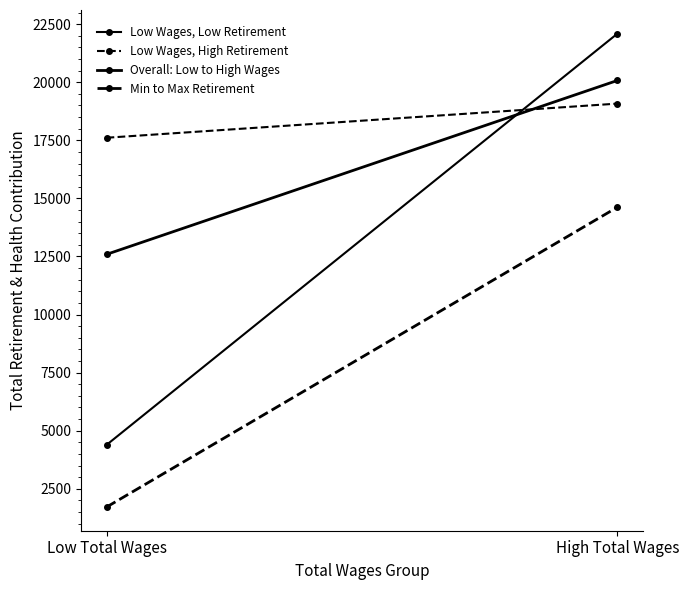

Reading left to right, transcribe all the data shown in this chart.

Low Wages, Low Retirement: Low Total Wages=4388.0	High Total Wages=22092.0
Low Wages, High Retirement: Low Total Wages=17611.0	High Total Wages=19080.5
Overall: Low to High Wages: Low Total Wages=12590.6	High Total Wages=20076.8
Min to Max Retirement: Low Total Wages=1711.0	High Total Wages=14620.0